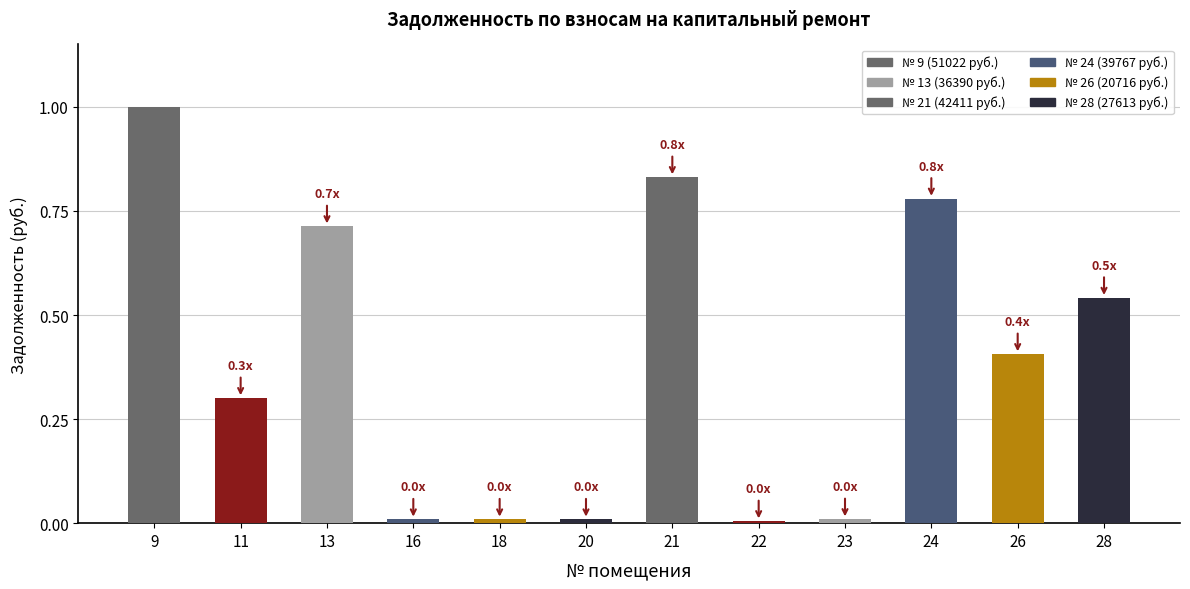

How many bars are there in total?

12